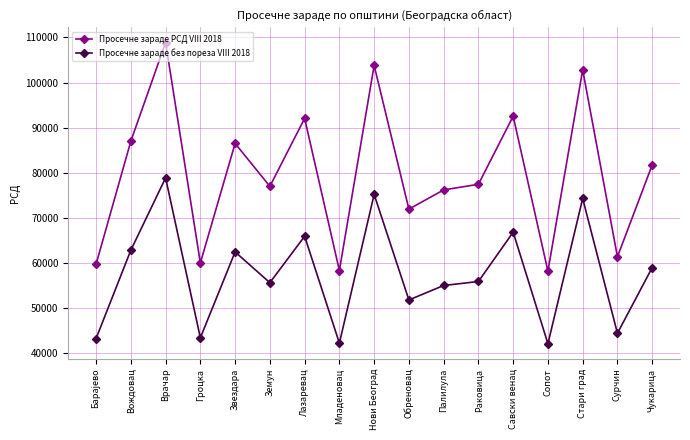

Is it true that Просечне зараде без пореза VIII 2018 equals 43450 at Гроцка?

True